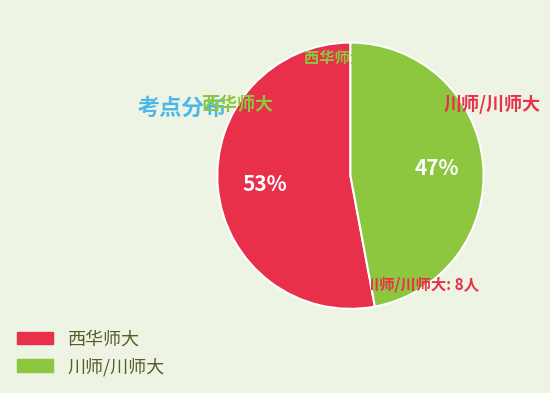

The 西华师大 slice represents 48% of the pie. True or false?

False